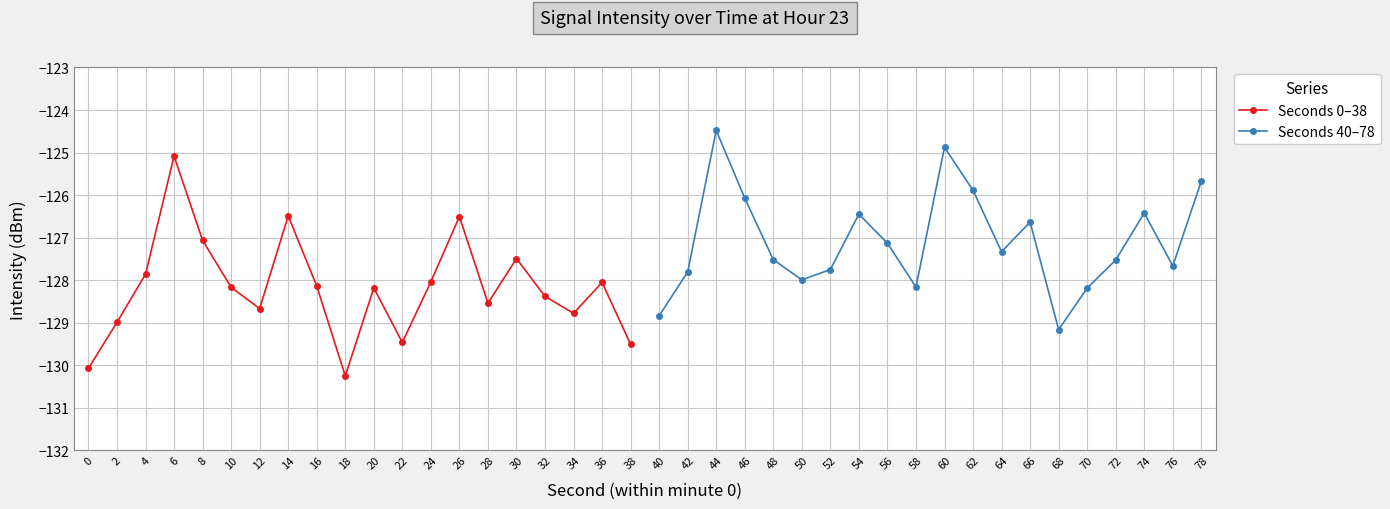

Count the number of categories in the chart.

20